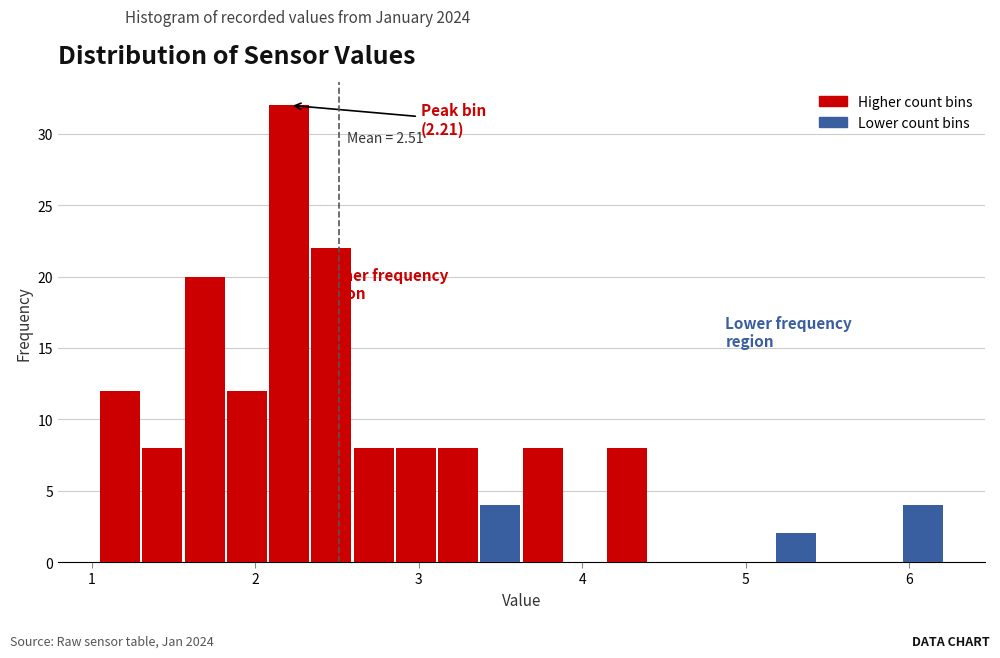

Around what value on the x-axis is the tallest bar? Give the approximate position of its centre, as read against the axis.

2.2